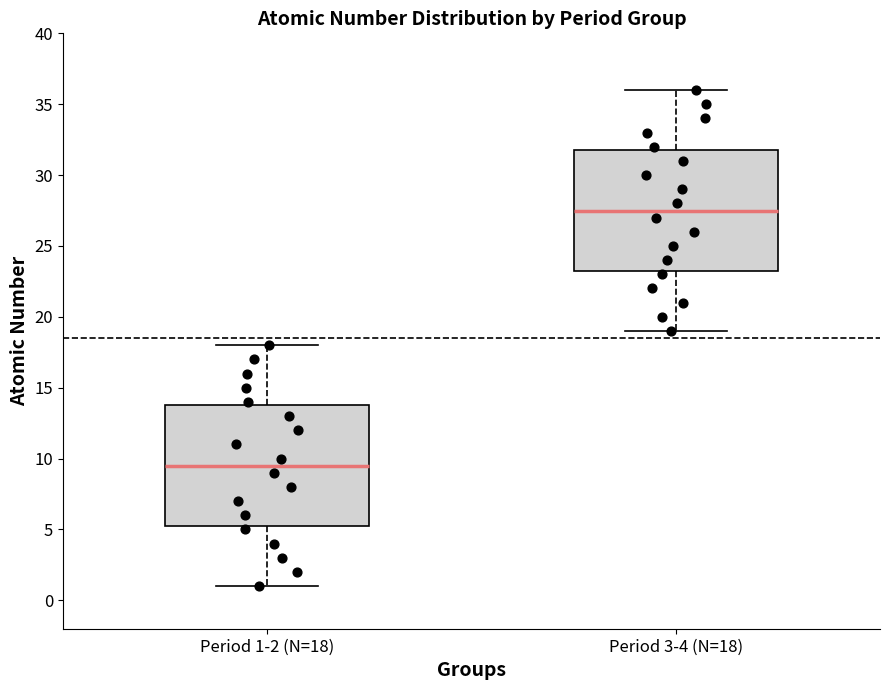

Reading left to right, transcribe this box plot: for each box, give where its median line is, the range the box spans, and where its two whiskers end, as read against the y-axis. The values are not printed on the chart, so give them approximately, as read against the axis.

Period 1-2 (N=18): median 9.5, box 5.5 to 14.0, whiskers 1.0 to 18.0
Period 3-4 (N=18): median 27.5, box 23.5 to 32.0, whiskers 19.0 to 36.0